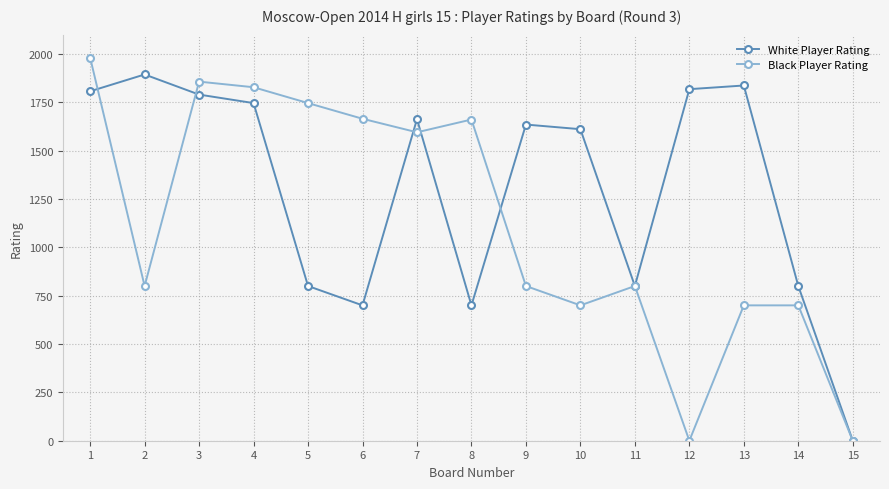

What value does the Black Player Rating series have at 14?

700